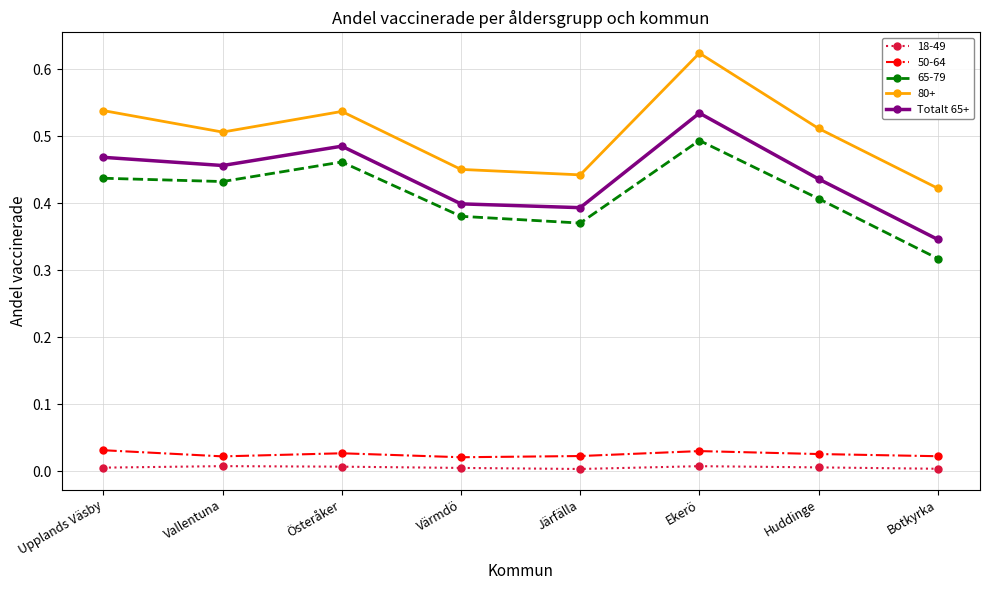

True or false: 18-49 has a value of 0.0 at Ekerö.

True